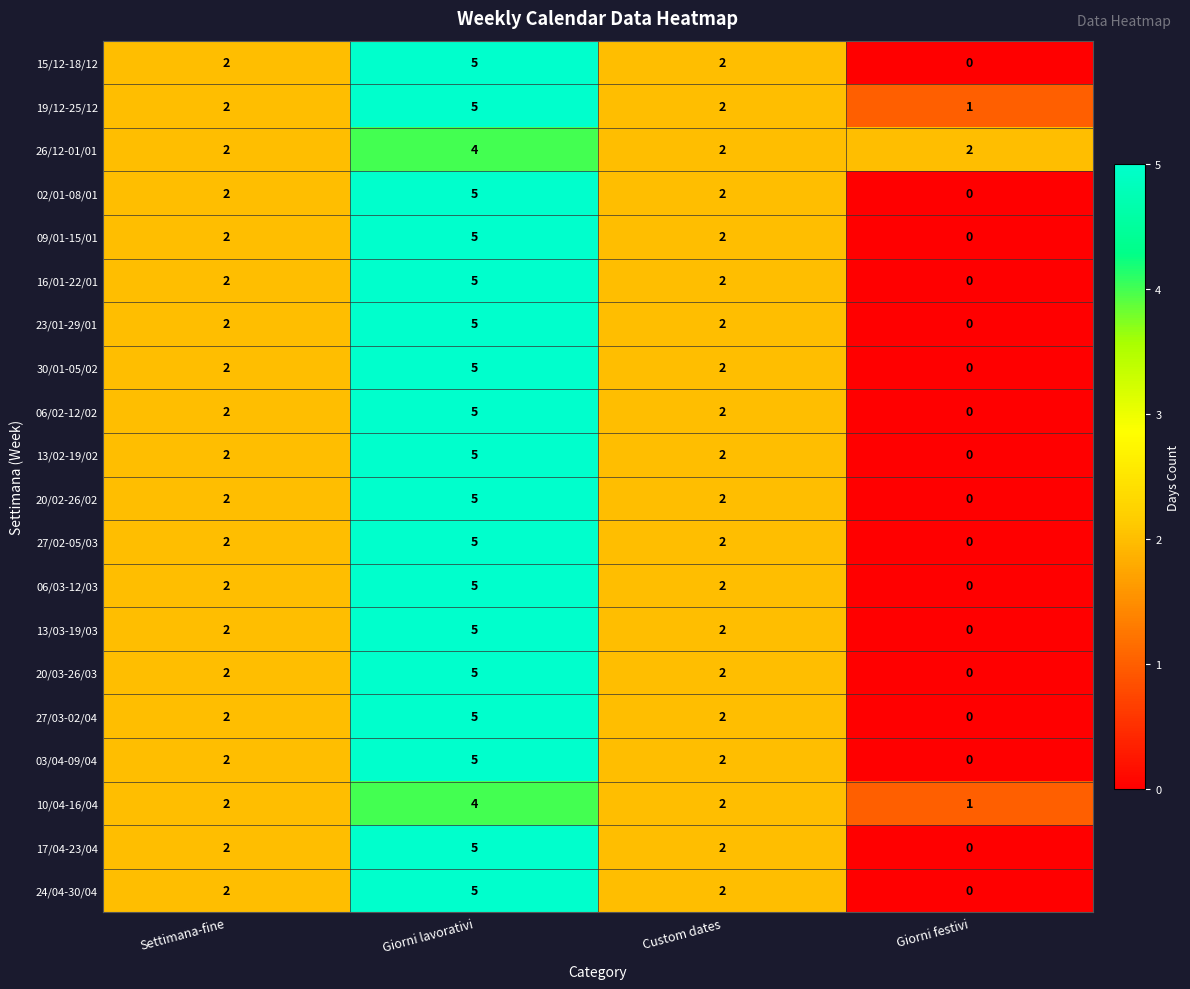

How many 02/01-08/01 values are between 2 and 5?

3